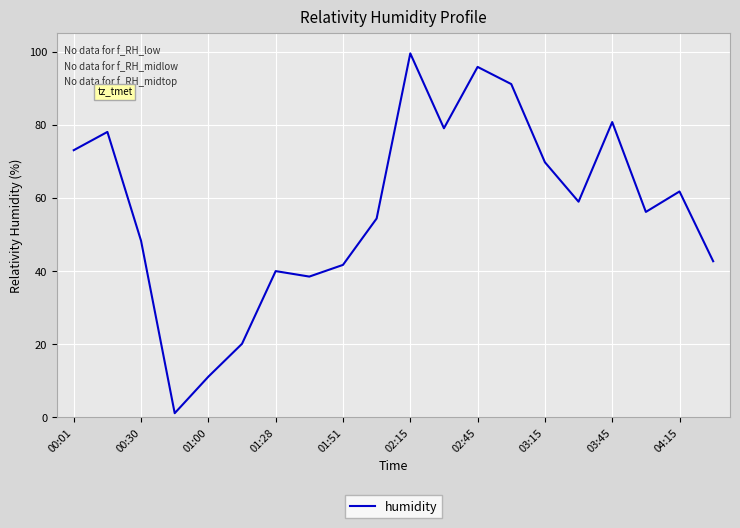

What is the maximum value shown in the chart?

99.5